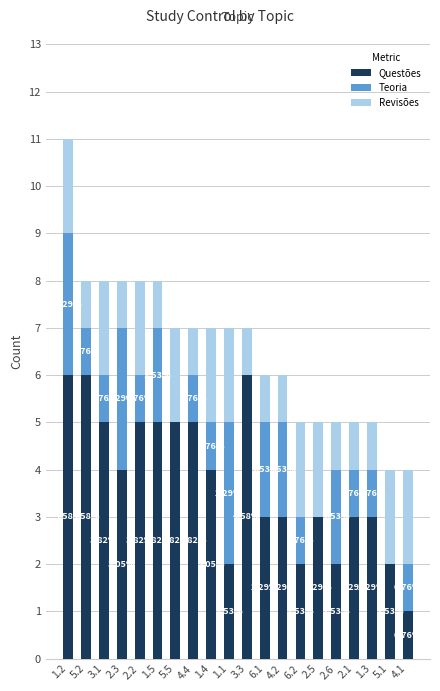

Which series has the widest spread of values?

Questões